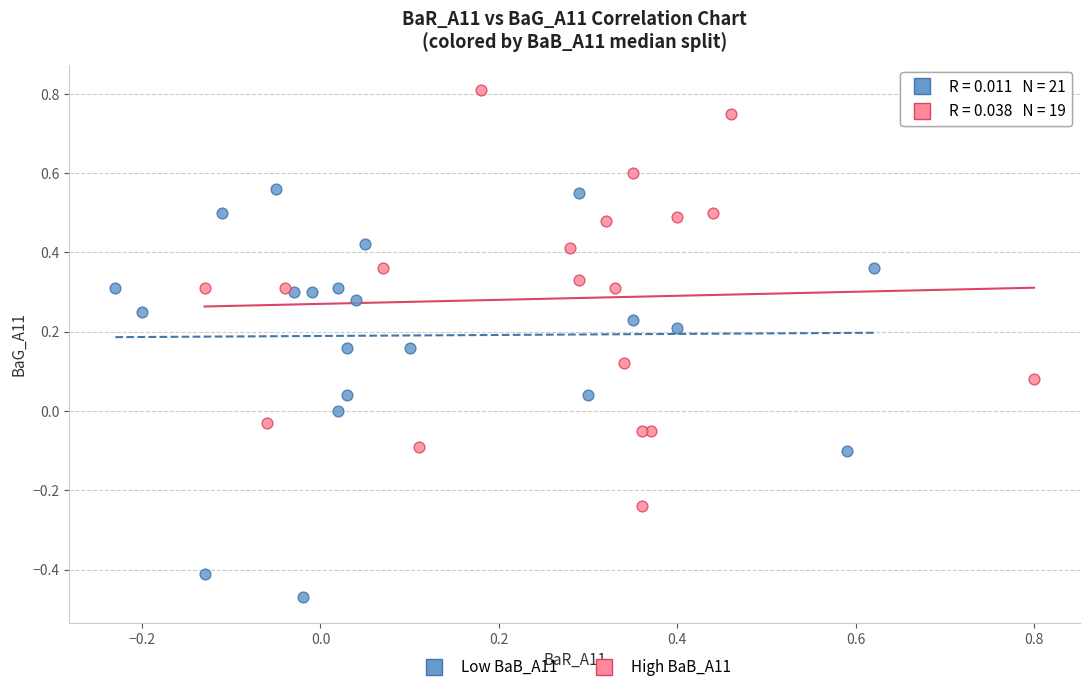

Which series reaches the maximum Y coordinate?

High BaB_A11